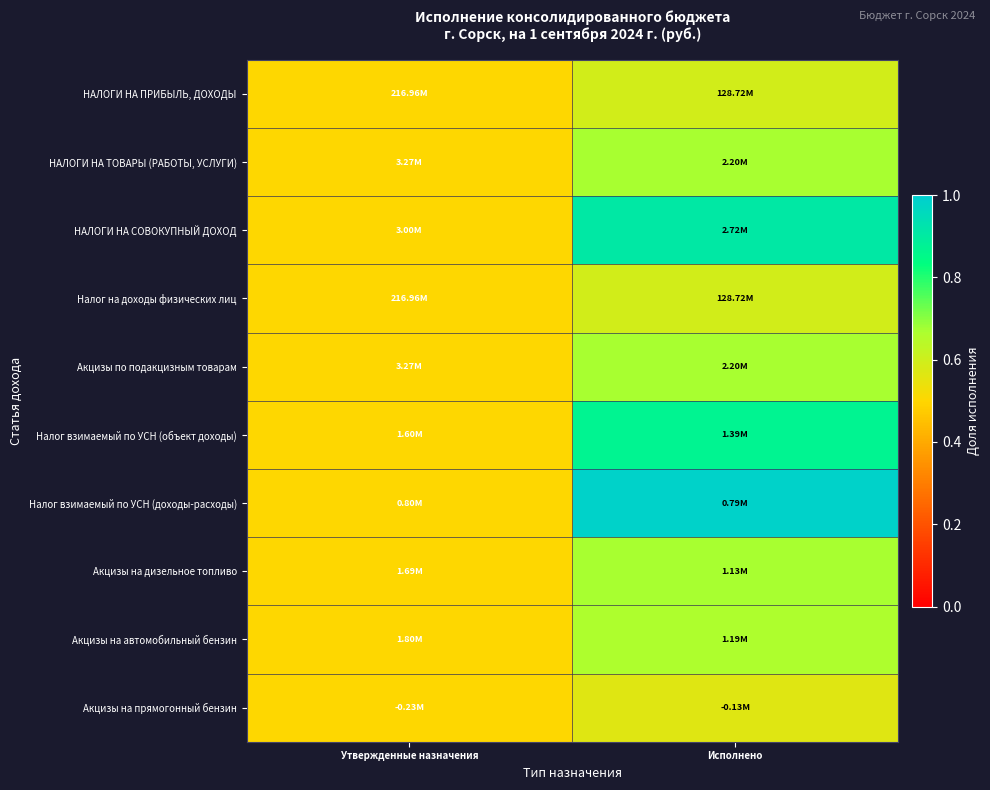

Reading left to right, transcribe all the data shown in this chart.

НАЛОГИ НА ПРИБЫЛЬ, ДОХОДЫ: Утвержденные назначения=0.5	Исполнено=0.6
НАЛОГИ НА ТОВАРЫ (РАБОТЫ, УСЛУГИ): Утвержденные назначения=0.5	Исполнено=0.7
НАЛОГИ НА СОВОКУПНЫЙ ДОХОД: Утвержденные назначения=0.5	Исполнено=0.9
Налог на доходы физических лиц: Утвержденные назначения=0.5	Исполнено=0.6
Акцизы по подакцизным товарам: Утвержденные назначения=0.5	Исполнено=0.7
Налог взимаемый по УСН (объект доходы): Утвержденные назначения=0.5	Исполнено=0.9
Налог взимаемый по УСН (доходы-расходы): Утвержденные назначения=0.5	Исполнено=1.0
Акцизы на дизельное топливо: Утвержденные назначения=0.5	Исполнено=0.7
Акцизы на автомобильный бензин: Утвержденные назначения=0.5	Исполнено=0.7
Акцизы на прямогонный бензин: Утвержденные назначения=0.5	Исполнено=0.6